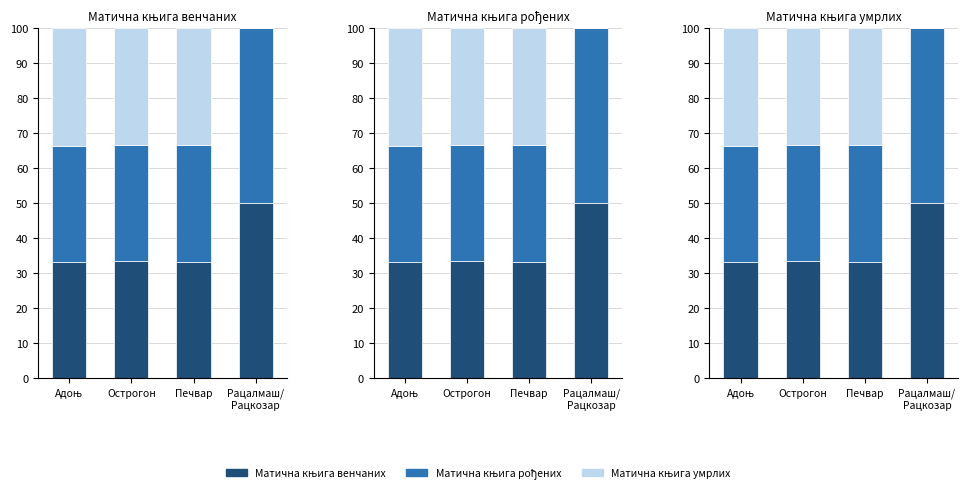

At how many categories does at least one series exceed 4?

4